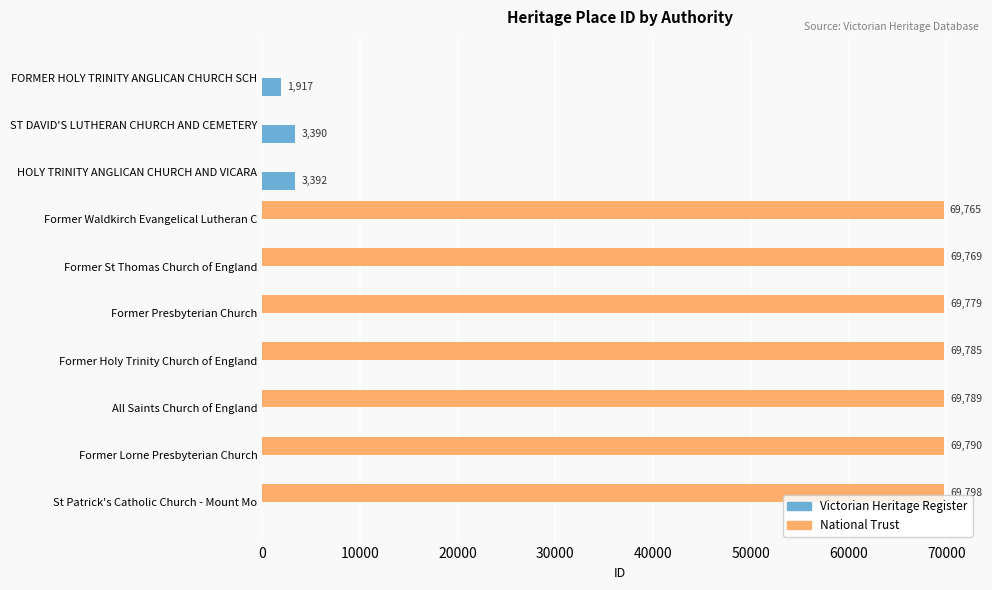

Which series has the largest total across all categories?

National Trust